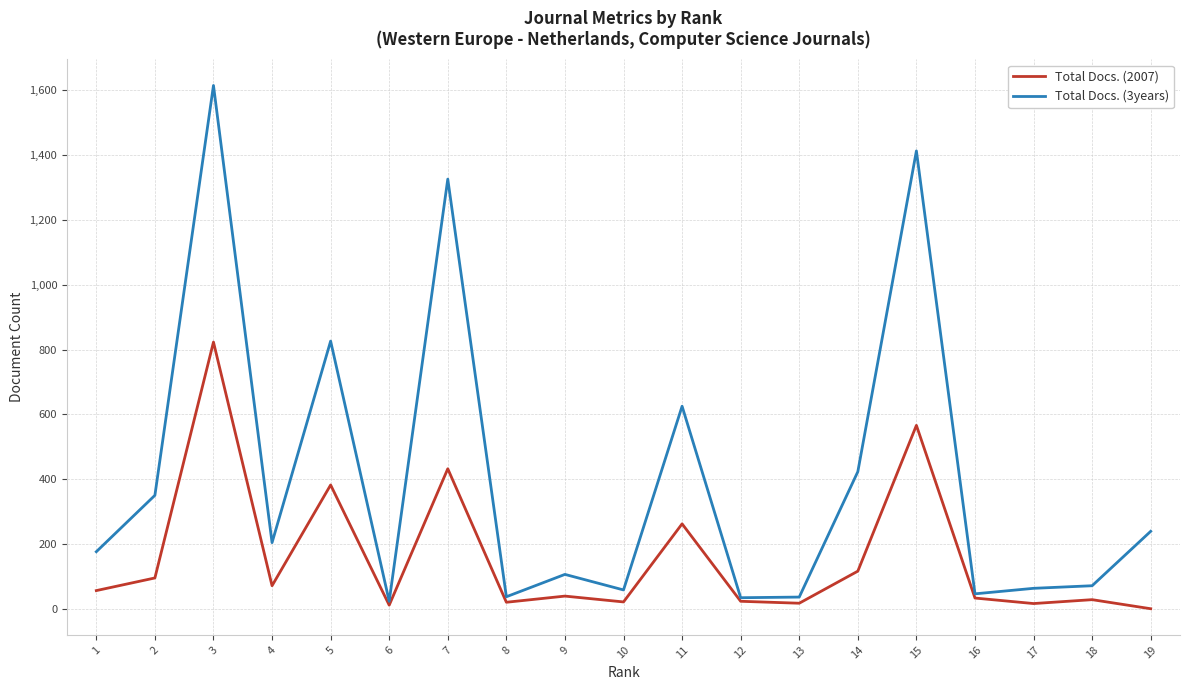

List the series in order of their overall mean, highest first.

Total Docs. (3years), Total Docs. (2007)